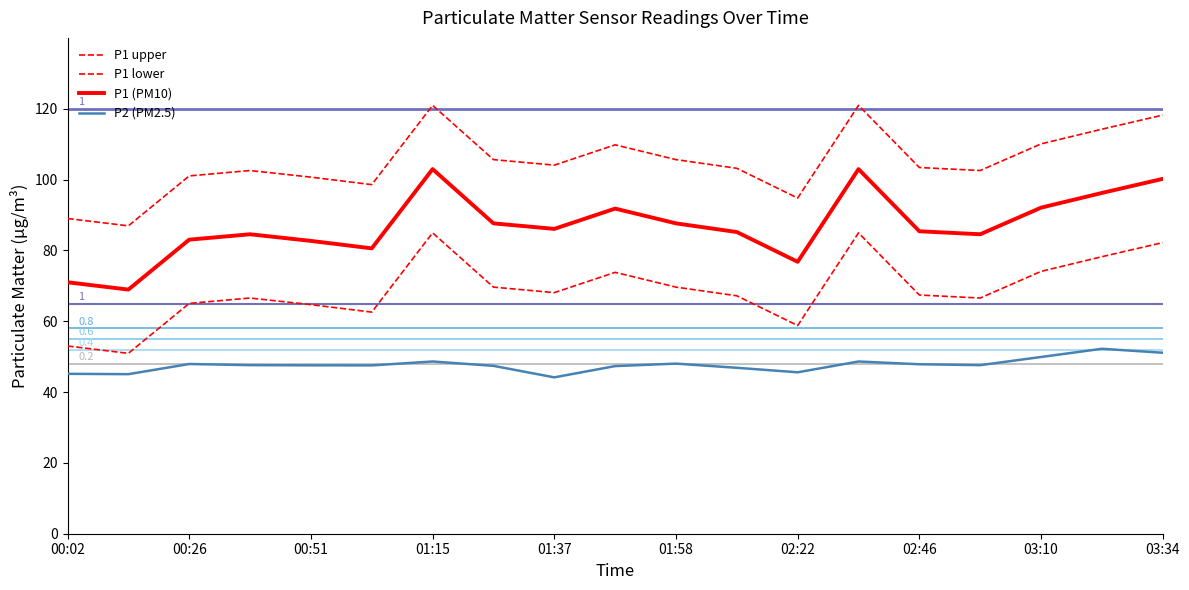

How many lines are shown in the chart?

4